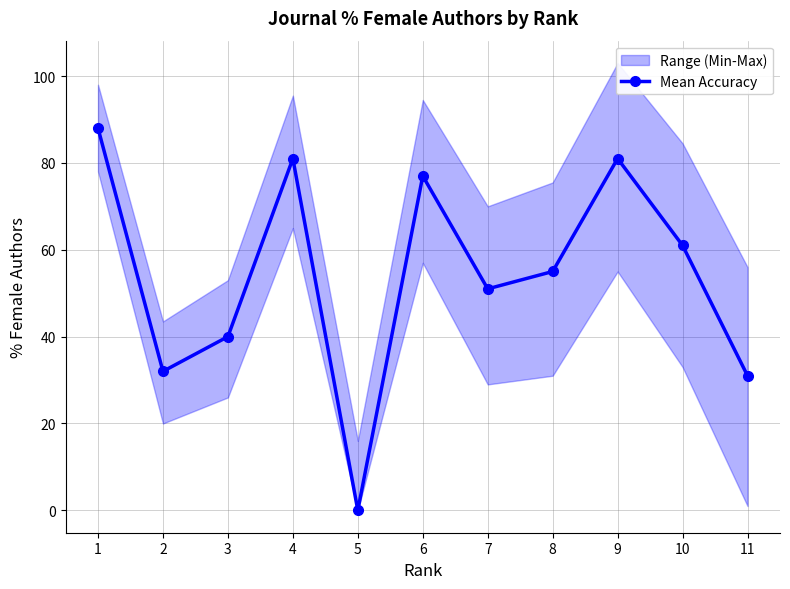

The value at 9 is 81. True or false?

True